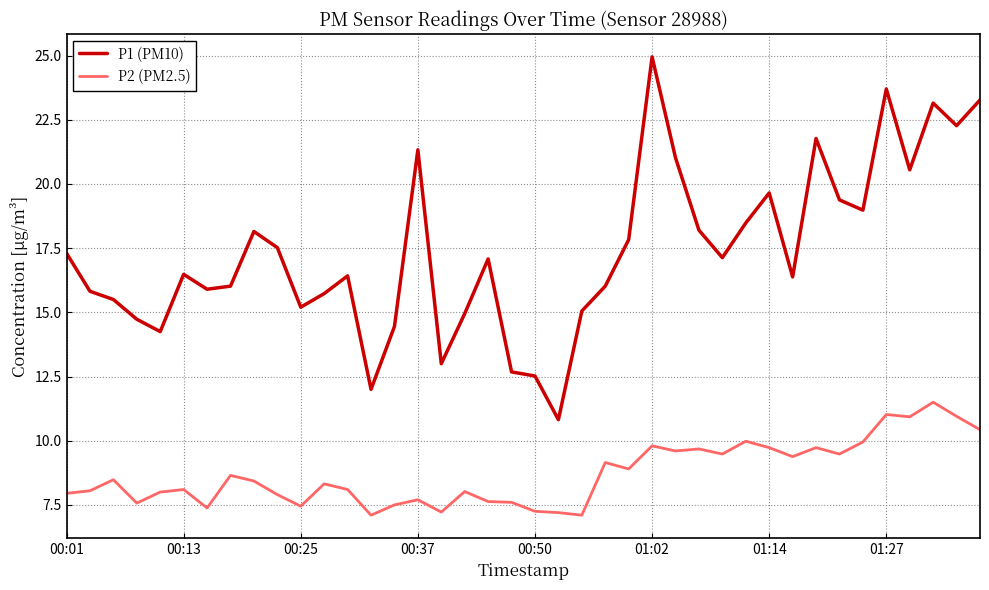

What is the highest value of the P2 (PM2.5) series?

11.5